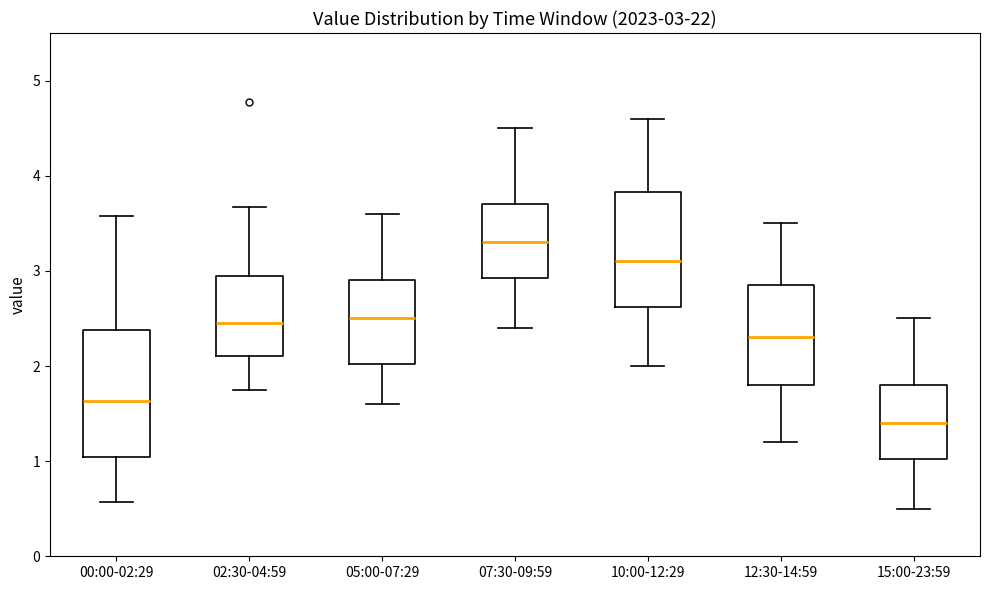

Which box's median line is the highest?

07:30-09:59